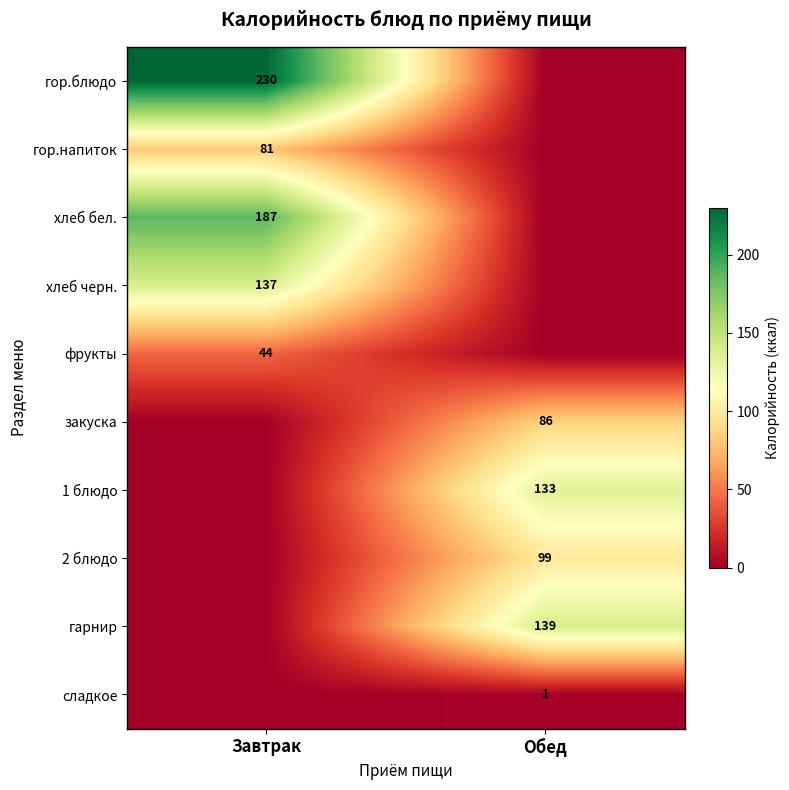

The value of гор.блюдо at Завтрак is 230. True or false?

True